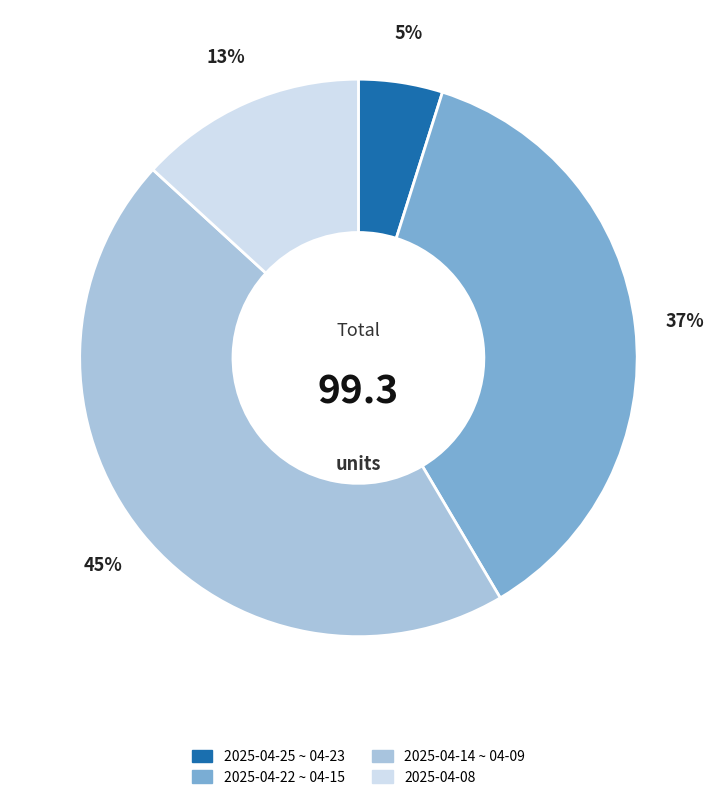

Is there any slice that represents more than half of the pie?

No